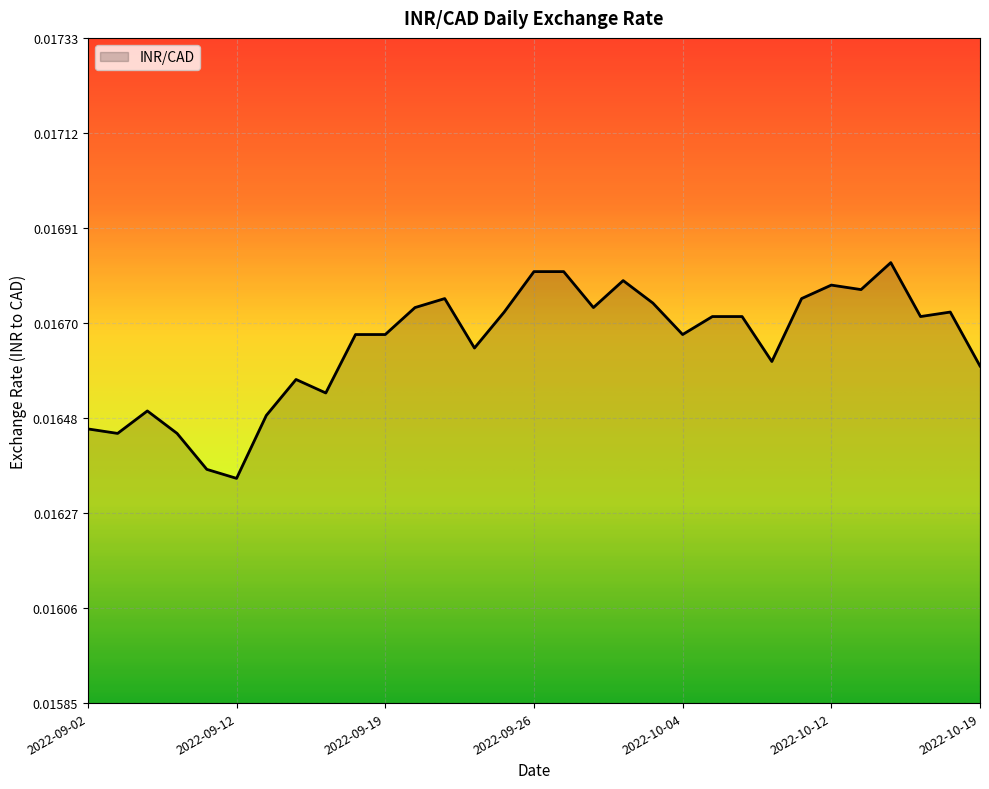

How many lines are shown in the chart?

1